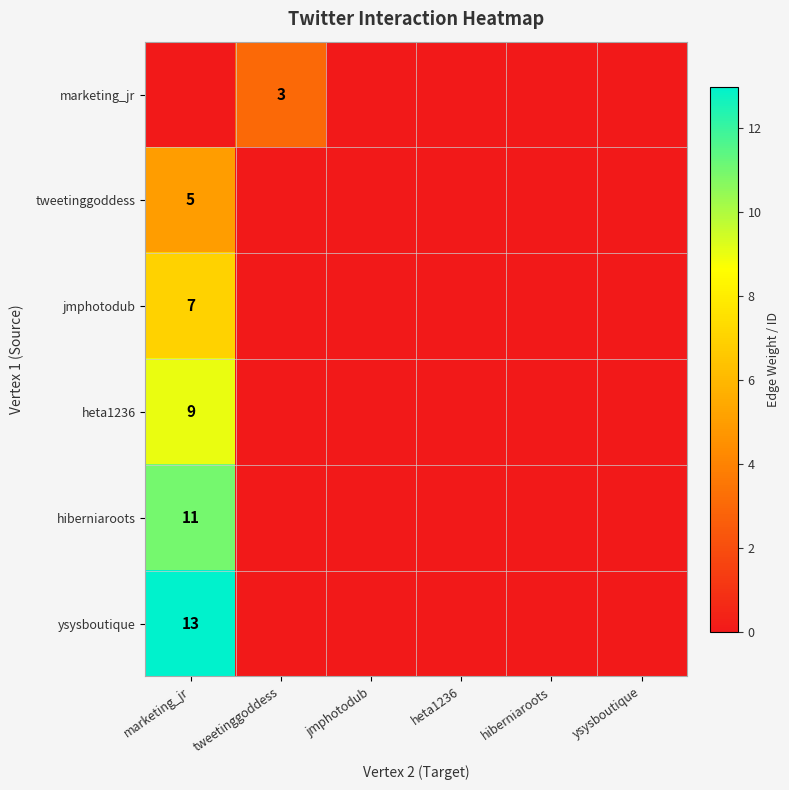

The heta1236 series shows 3 at marketing_jr. True or false?

False